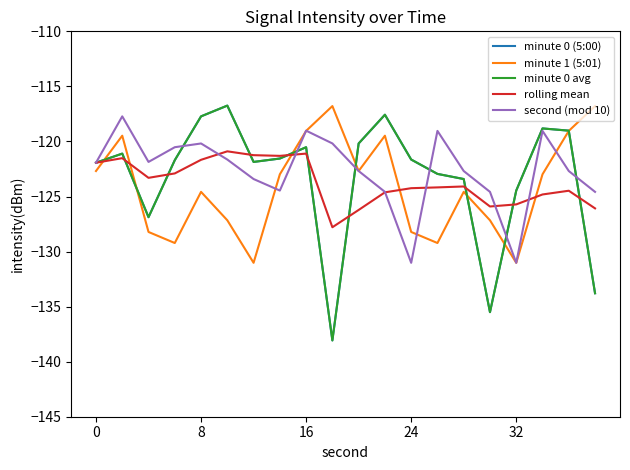

What is the maximum value shown in the chart?

-116.7